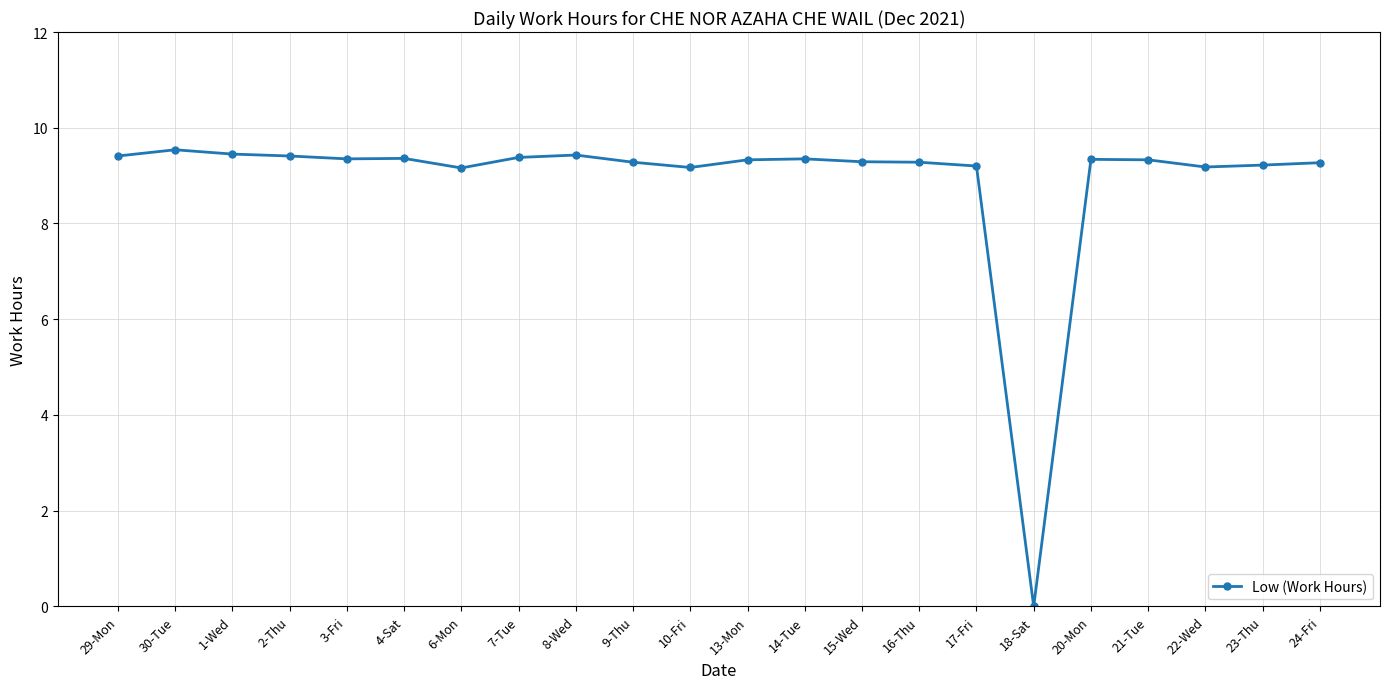

The value at 17-Fri is 9.2. True or false?

True